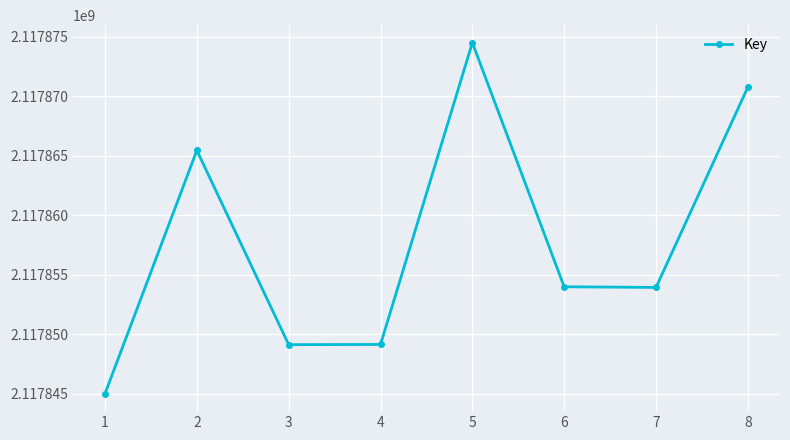

How many interior local peaks (higher than both neighbors) does the data have?

2